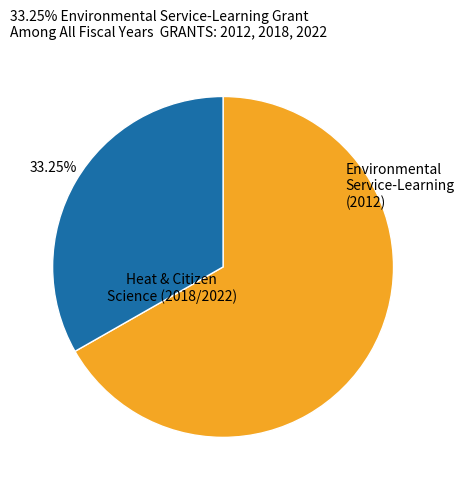

Does any single category account for the majority?

Yes